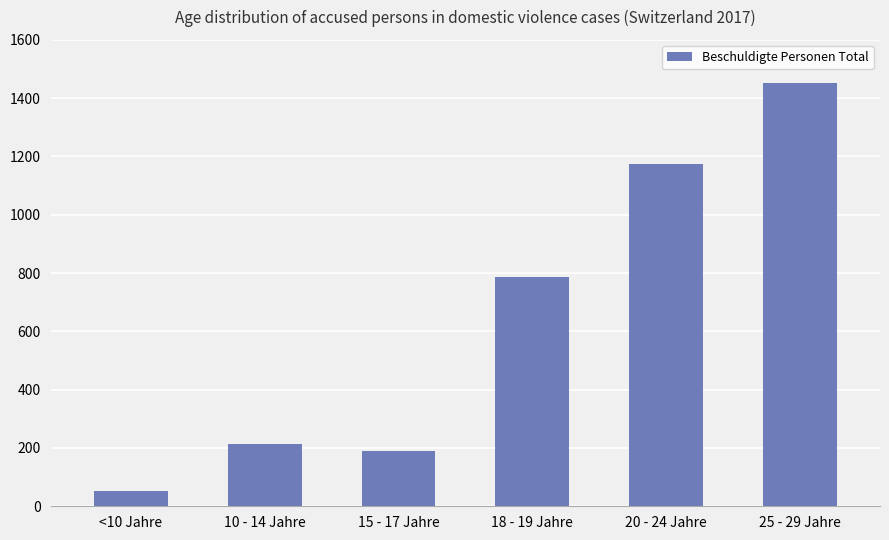

Reading left to right, what are all the values shown in this chart?

52	213	189	787	1173	1453